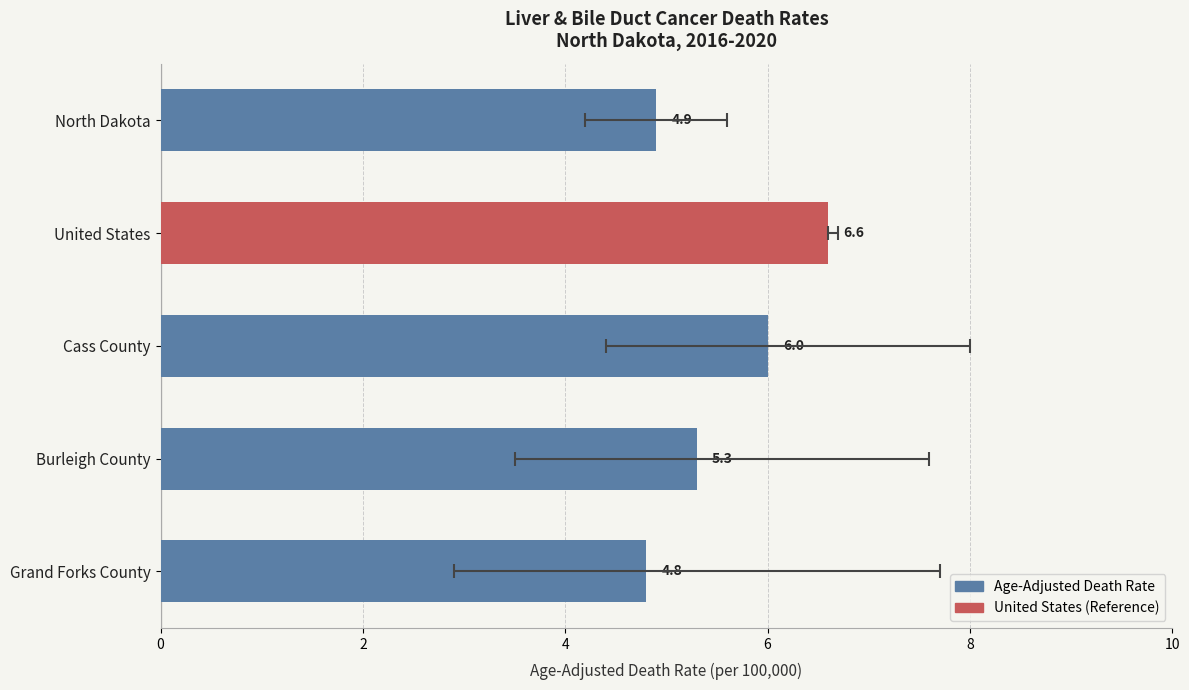

Reading left to right, transcribe all the data shown in this chart.

4.9	6.6	6.0	5.3	4.8